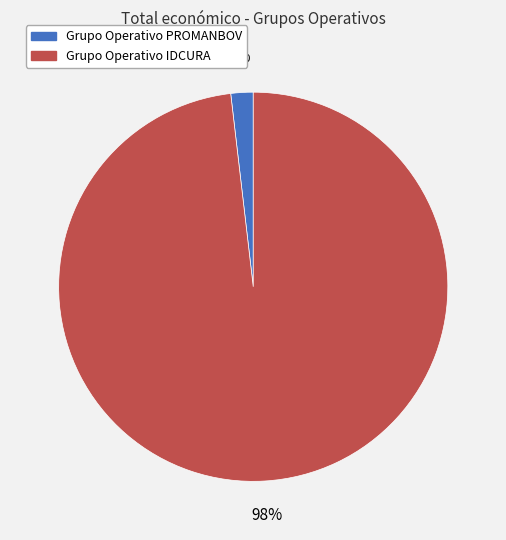

To the nearest percent, what percentage of the pie is Grupo Operativo PROMANBOV?

2%